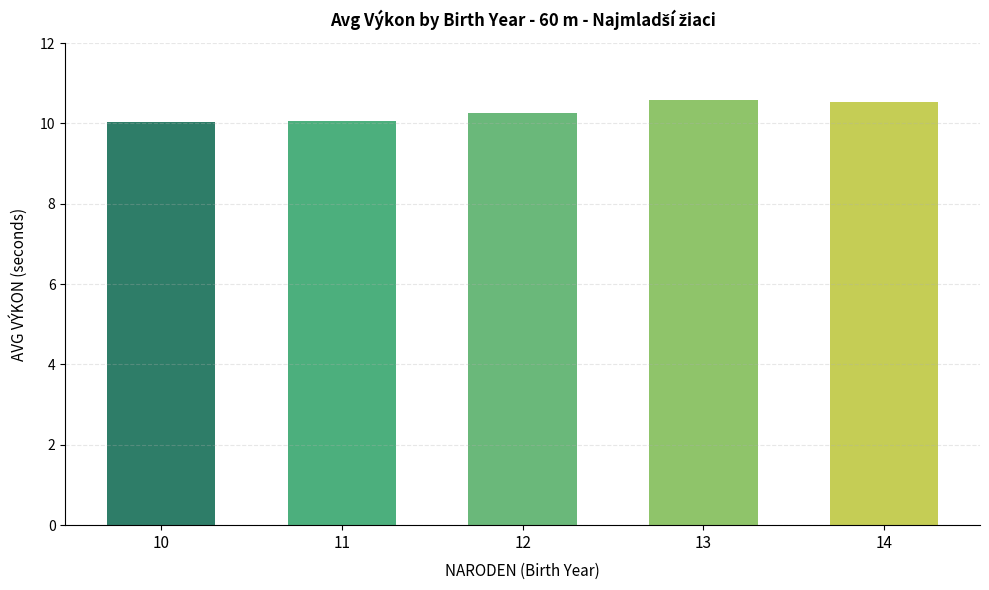

What is the minimum value shown in the chart?

10.0